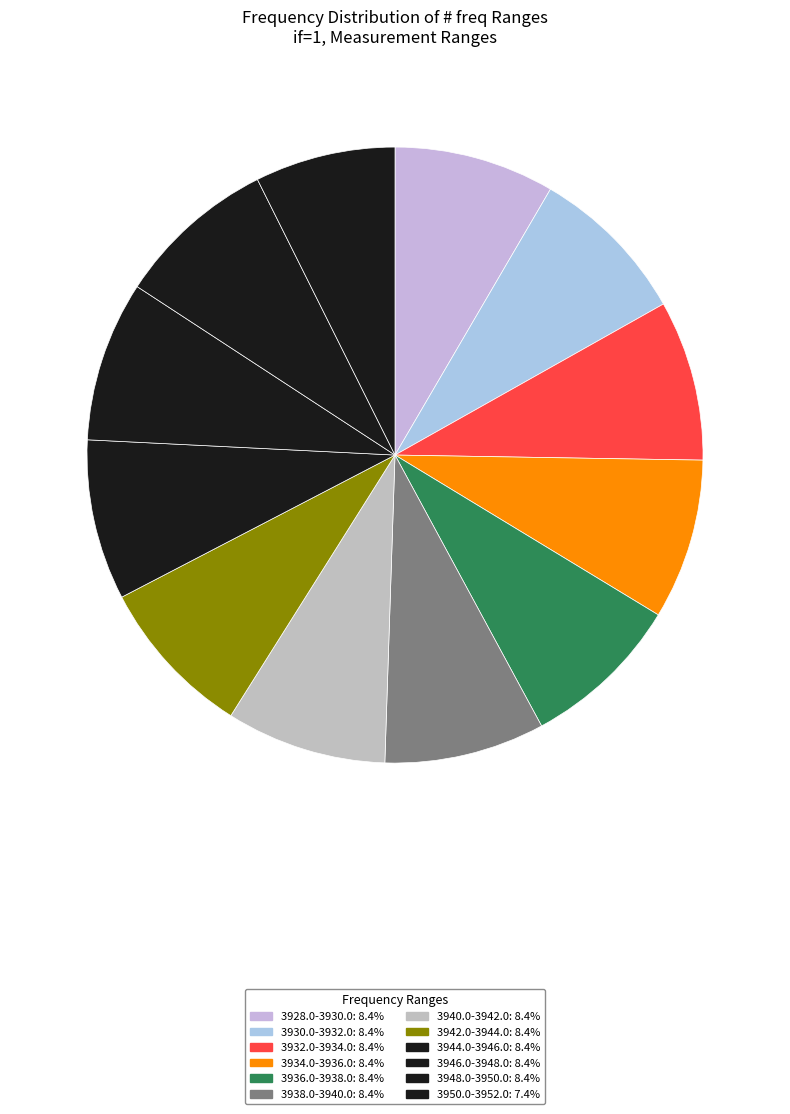

What is the ratio of the value at 3930.0-3932.0 to the value at 3932.0-3934.0?

1.0